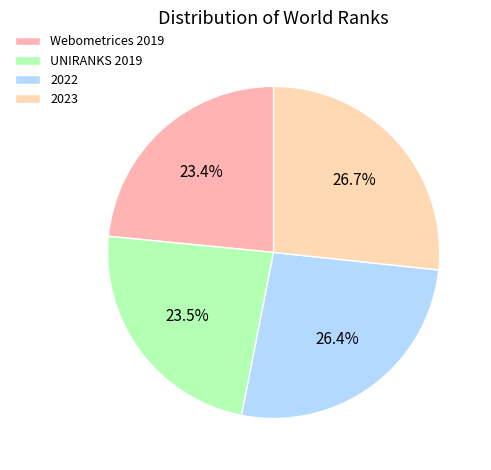

To the nearest percent, what percentage of the pie is 2023?

27%